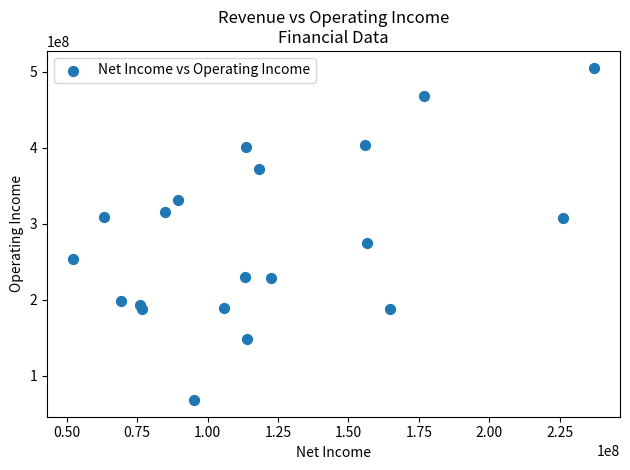

What Y value in the scatter plot is closest to 286750000?

274700000